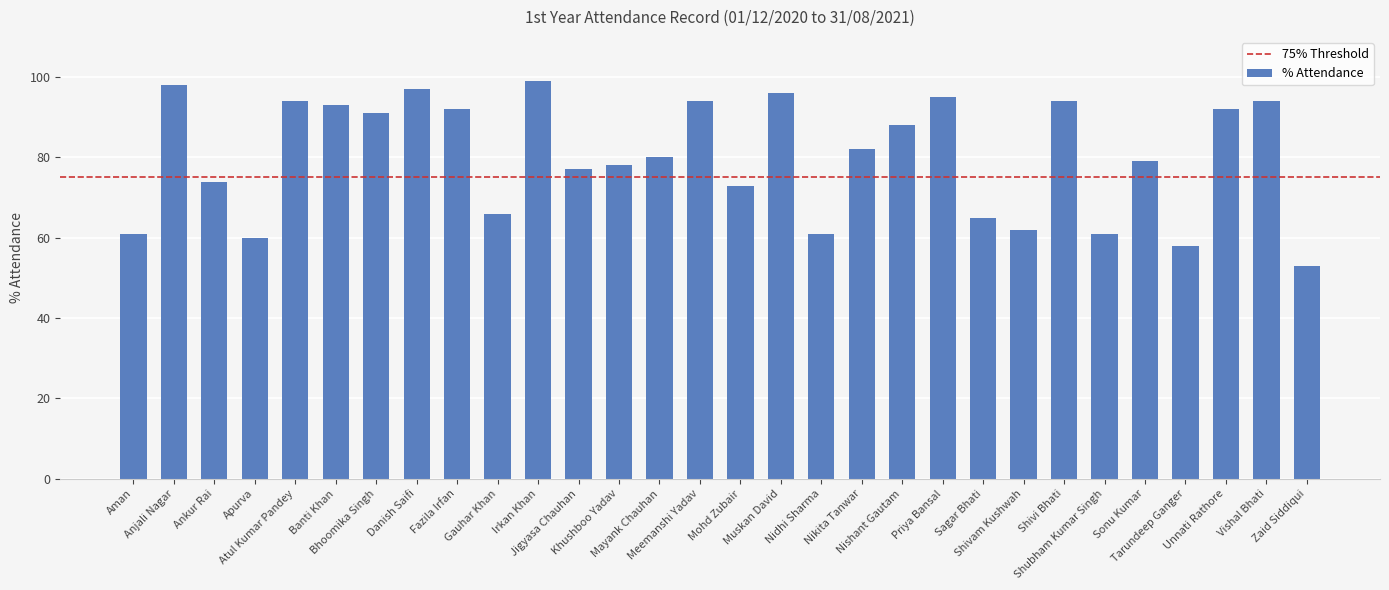

What is the difference between the maximum and second lowest values?

41